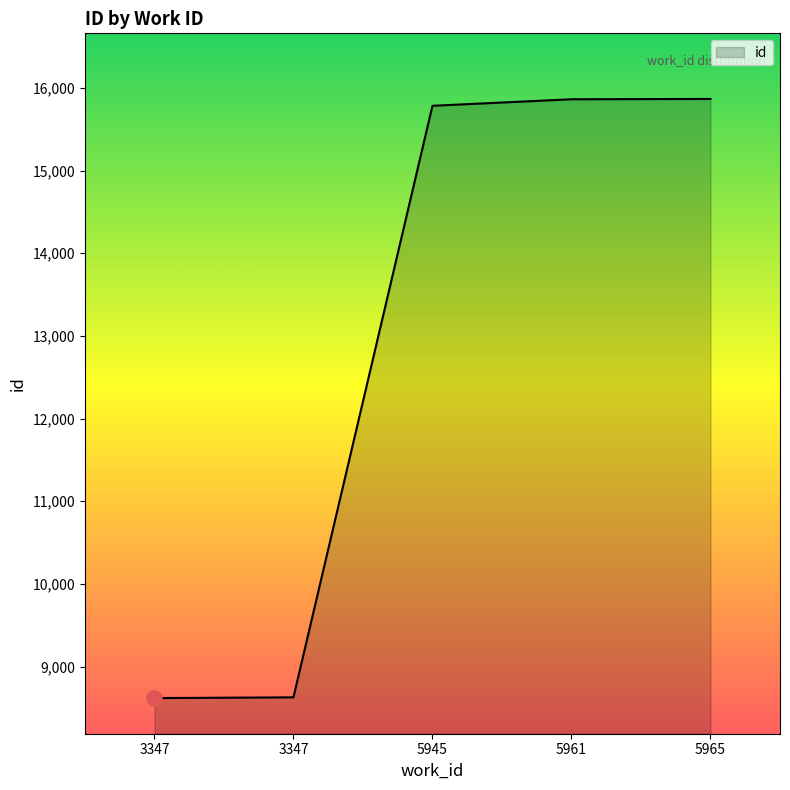

What is the ratio of the value at 3347 to the value at 3347?

1.0